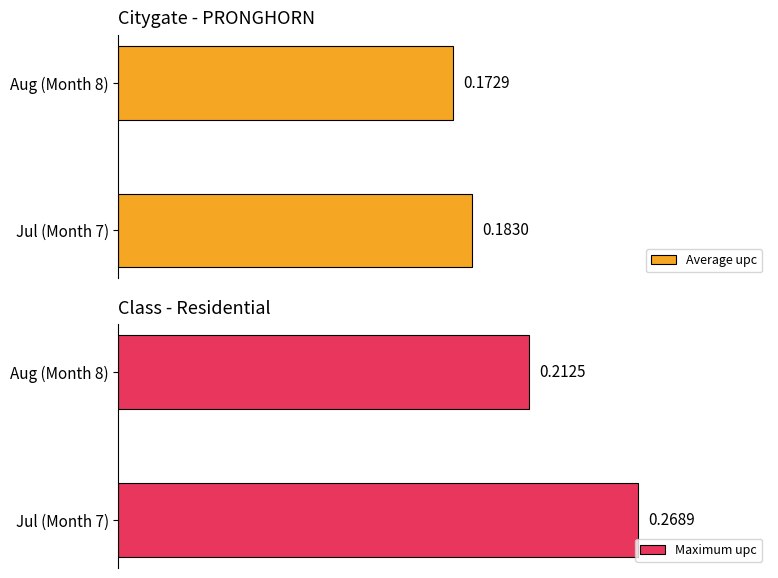

What is the sum of the Average upc values at Aug (Month 8) and Jul (Month 7)?

0.4